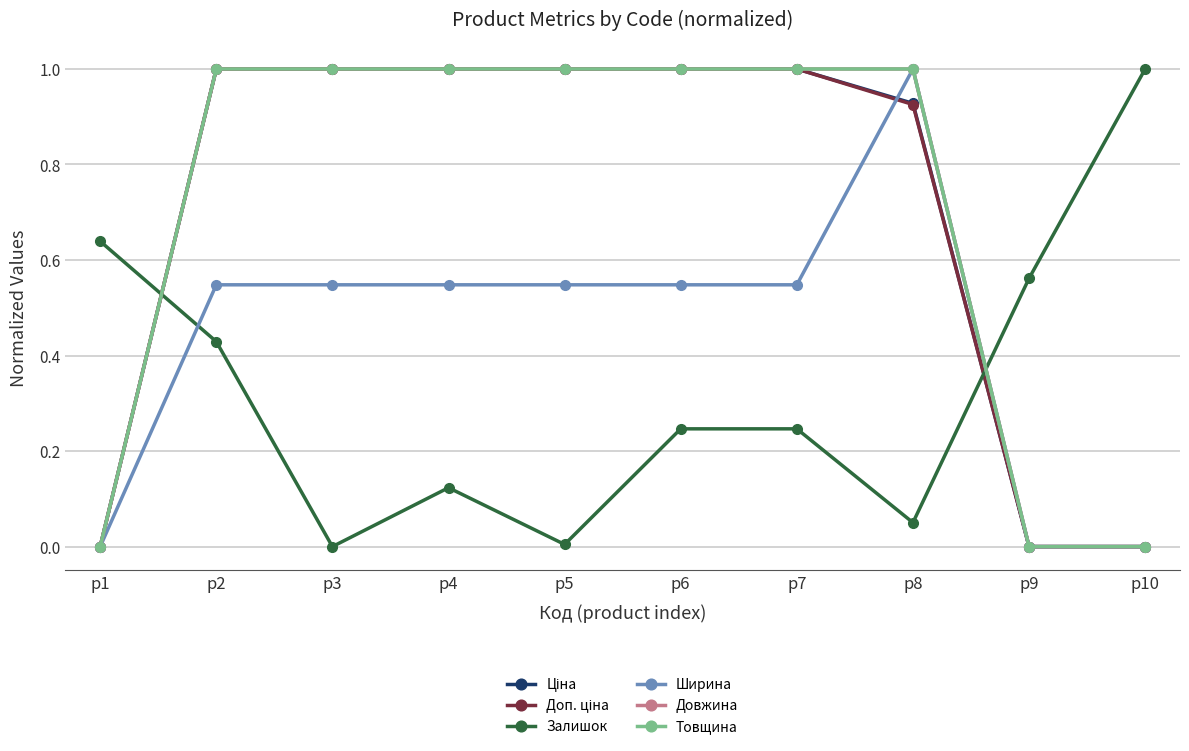

How many times do Доп. ціна and Залишок cross each other?

2